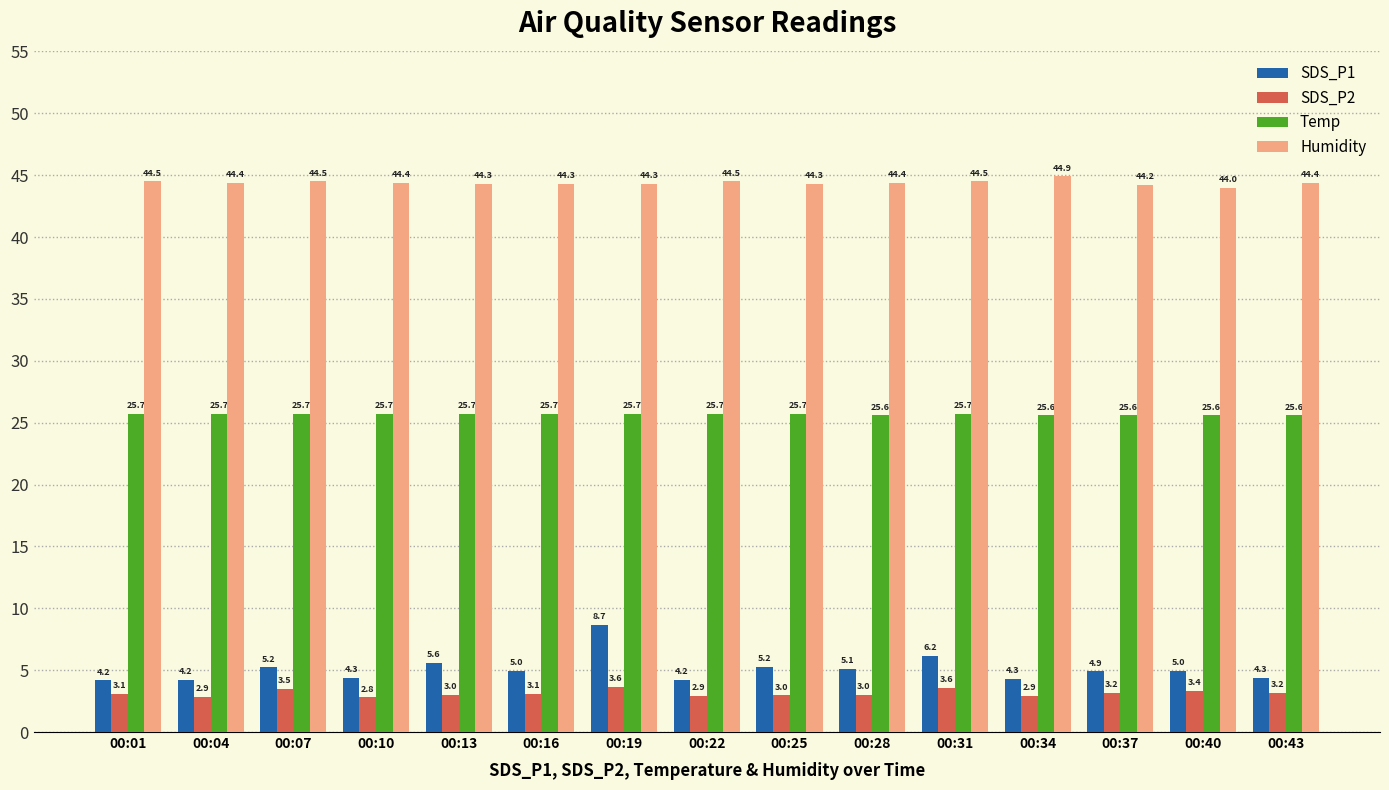

What are all the series names shown in the legend?

SDS_P1, SDS_P2, Temp, Humidity